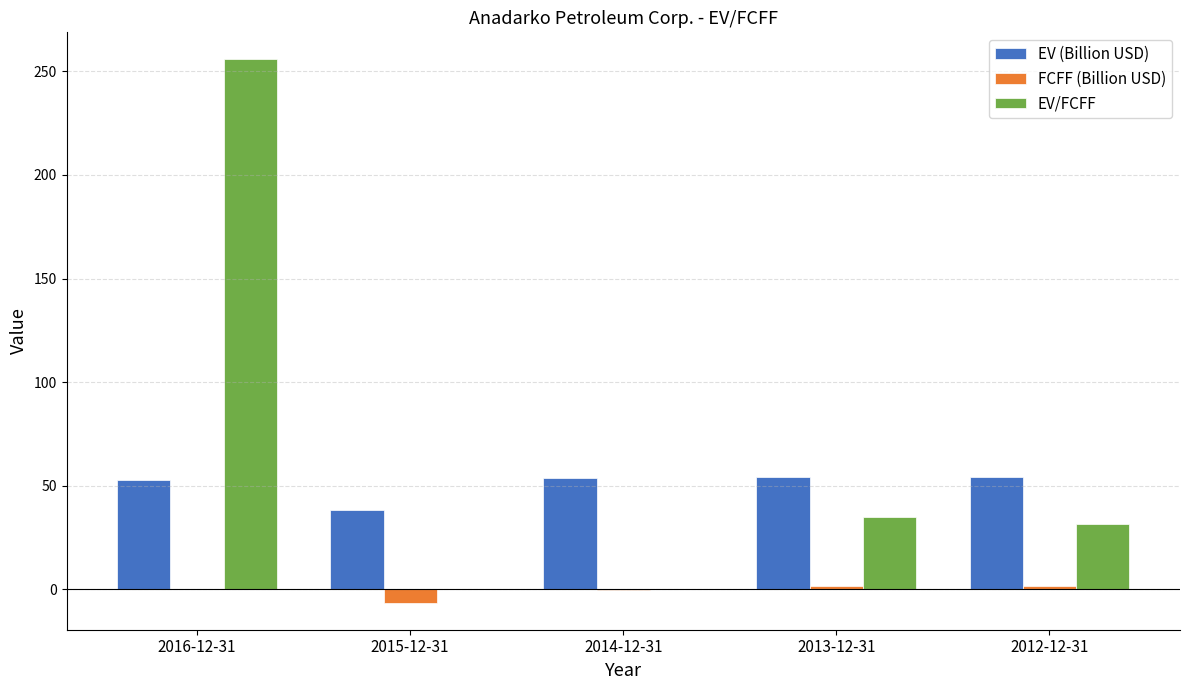

What are all the series names shown in the legend?

EV (Billion USD), FCFF (Billion USD), EV/FCFF